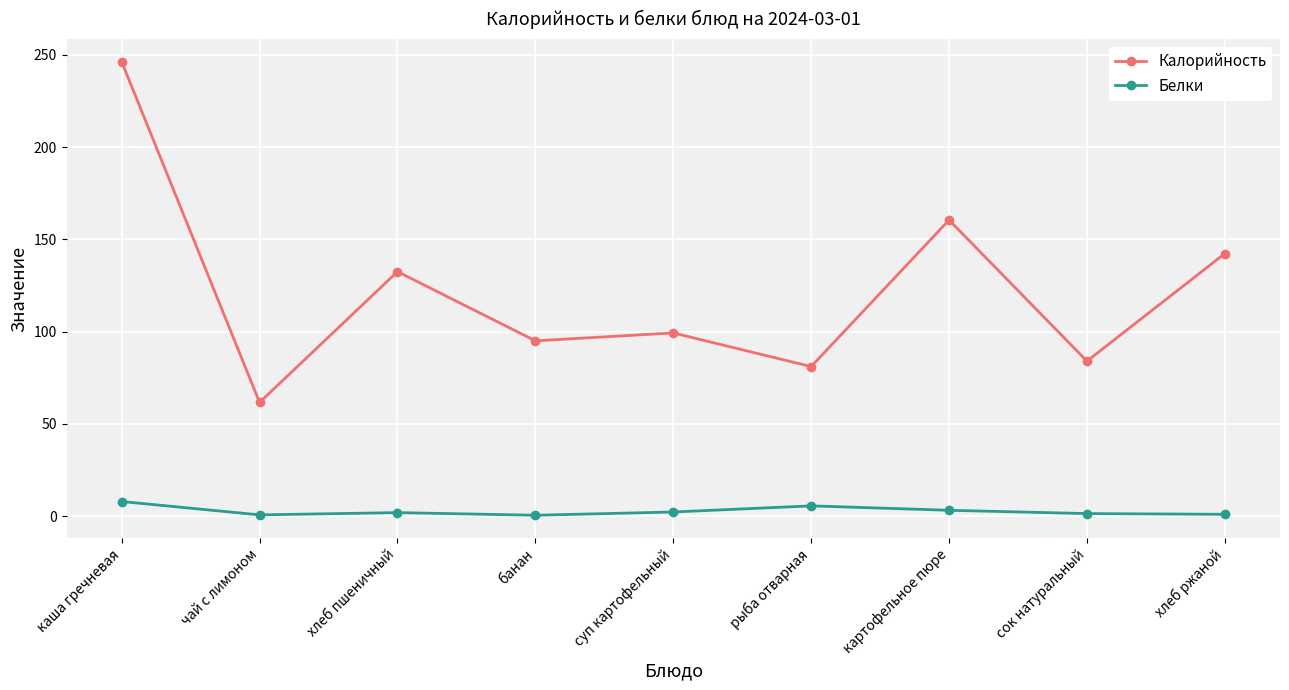

List the series in order of their overall mean, lowest first.

Белки, Калорийность